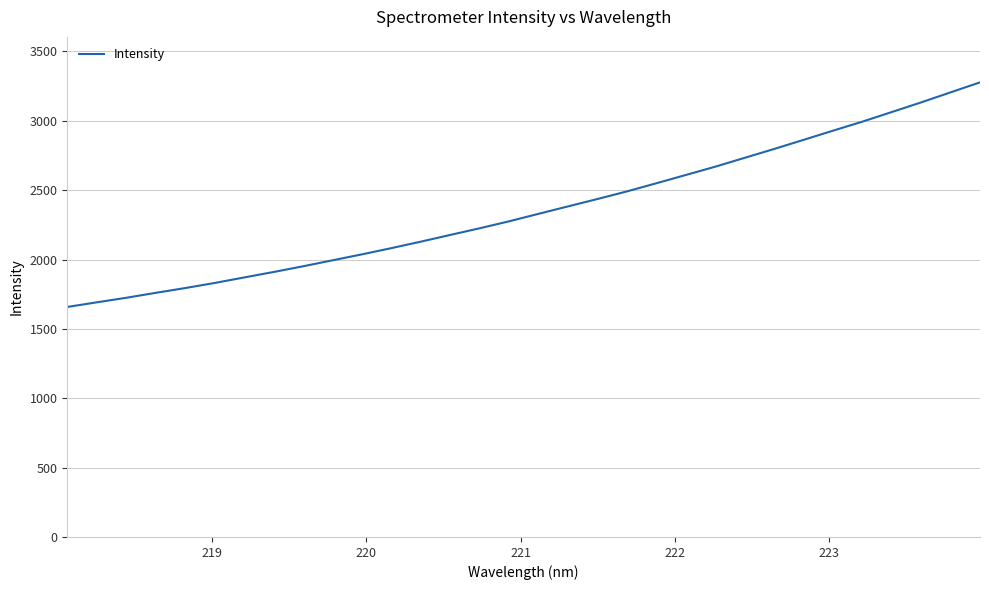

What is the minimum value shown in the chart?

1658.2